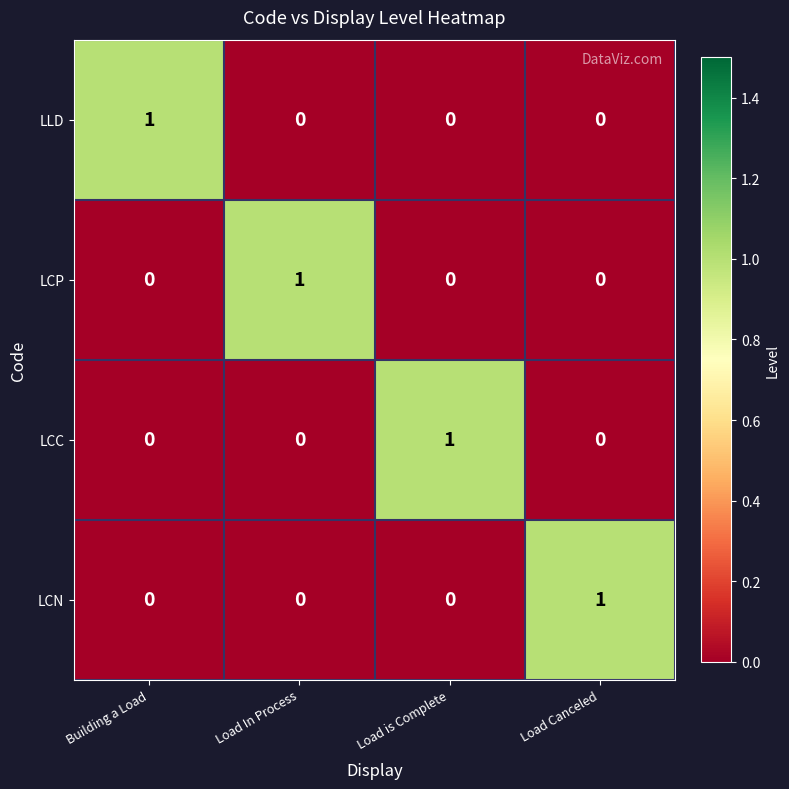

Reading left to right, list all the values displayed in this chart.

LLD: Building a Load=1	Load In Process=0	Load is Complete=0	Load Canceled=0
LCP: Building a Load=0	Load In Process=1	Load is Complete=0	Load Canceled=0
LCC: Building a Load=0	Load In Process=0	Load is Complete=1	Load Canceled=0
LCN: Building a Load=0	Load In Process=0	Load is Complete=0	Load Canceled=1